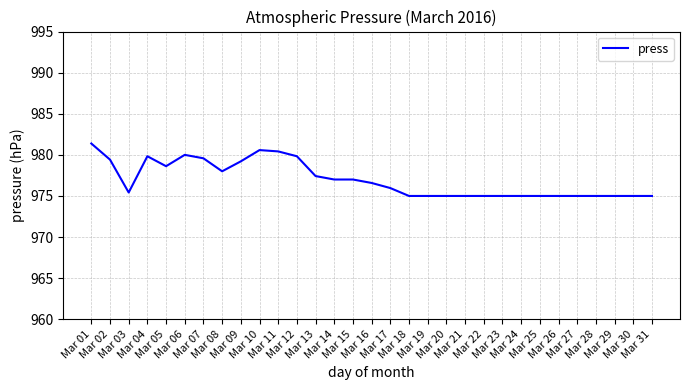

Reading left to right, list all the values displayed in this chart.

Mar 01=981.4	Mar 02=979.4	Mar 03=975.4	Mar 04=979.8	Mar 05=978.6	Mar 06=980.0	Mar 07=979.6	Mar 08=978.0	Mar 09=979.2	Mar 10=980.6	Mar 11=980.4	Mar 12=979.8	Mar 13=977.4	Mar 14=977.0	Mar 15=977.0	Mar 16=976.6	Mar 17=976.0	Mar 18=975.0	Mar 19=975.0	Mar 20=975.0	Mar 21=975.0	Mar 22=975.0	Mar 23=975.0	Mar 24=975.0	Mar 25=975.0	Mar 26=975.0	Mar 27=975.0	Mar 28=975.0	Mar 29=975.0	Mar 30=975.0	Mar 31=975.0